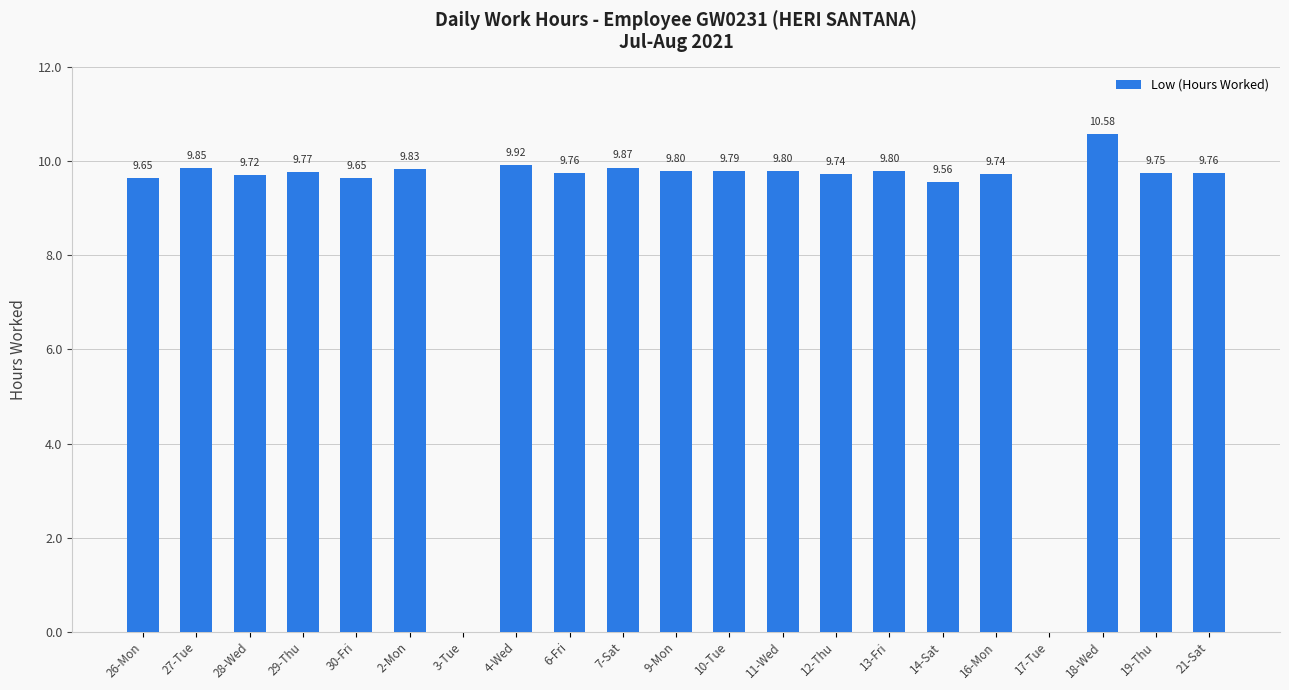

What is the sum of the values at 19-Thu and 18-Wed?

20.3